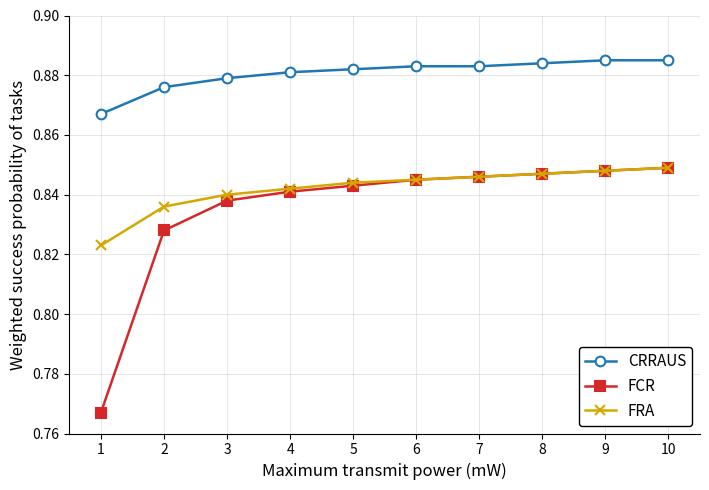

Rank the series at 1 from highest to lowest value.

CRRAUS, FRA, FCR